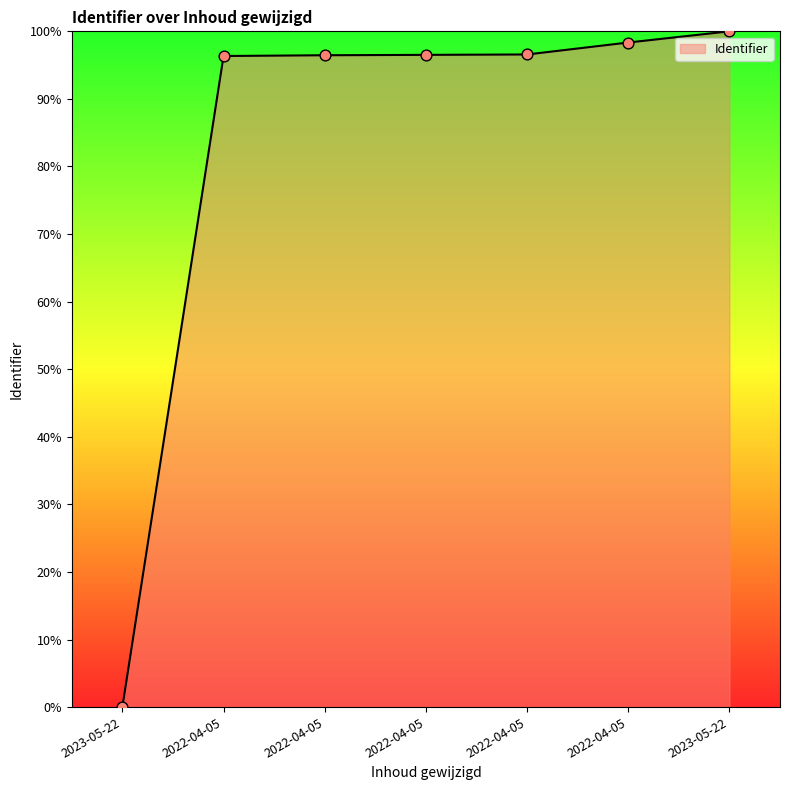

How many lines are shown in the chart?

1